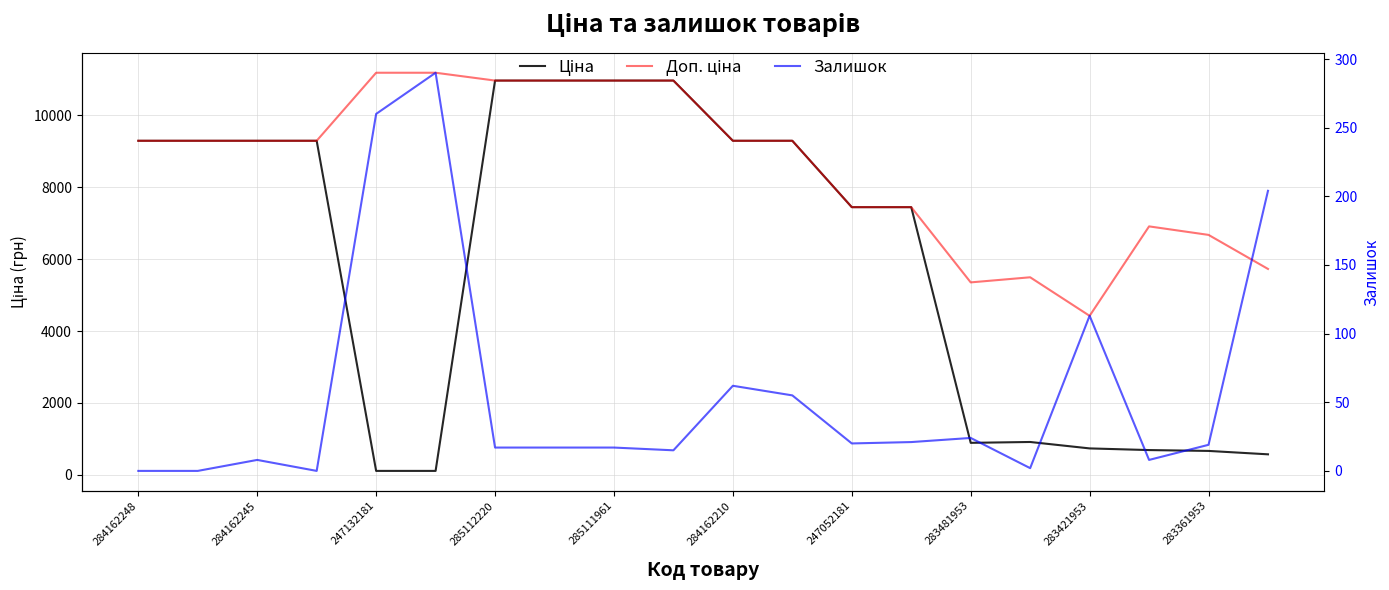

What is the maximum value shown in the chart?

11182.0